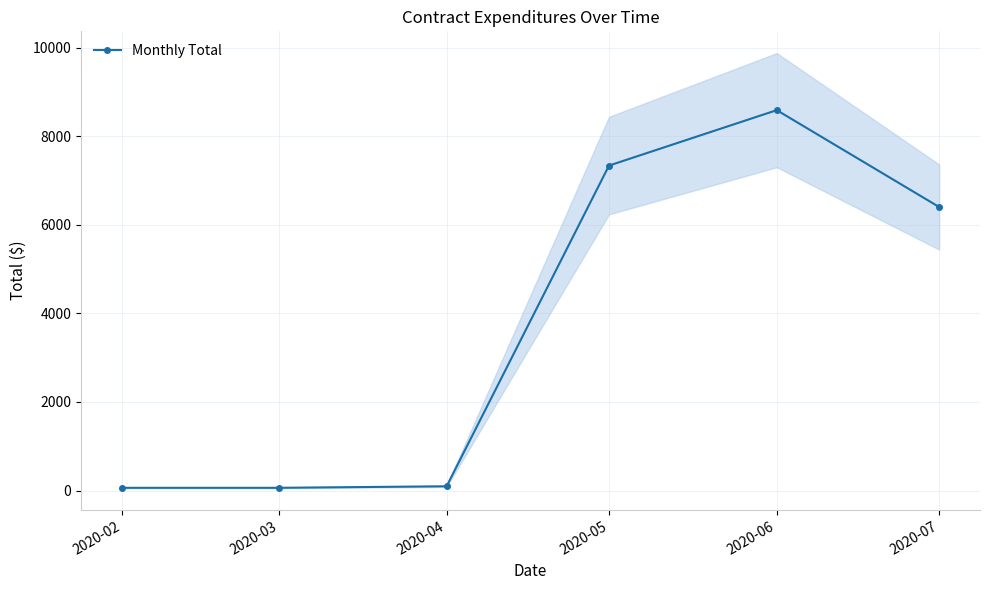

What is the approximate value at 2020-04?

96.2